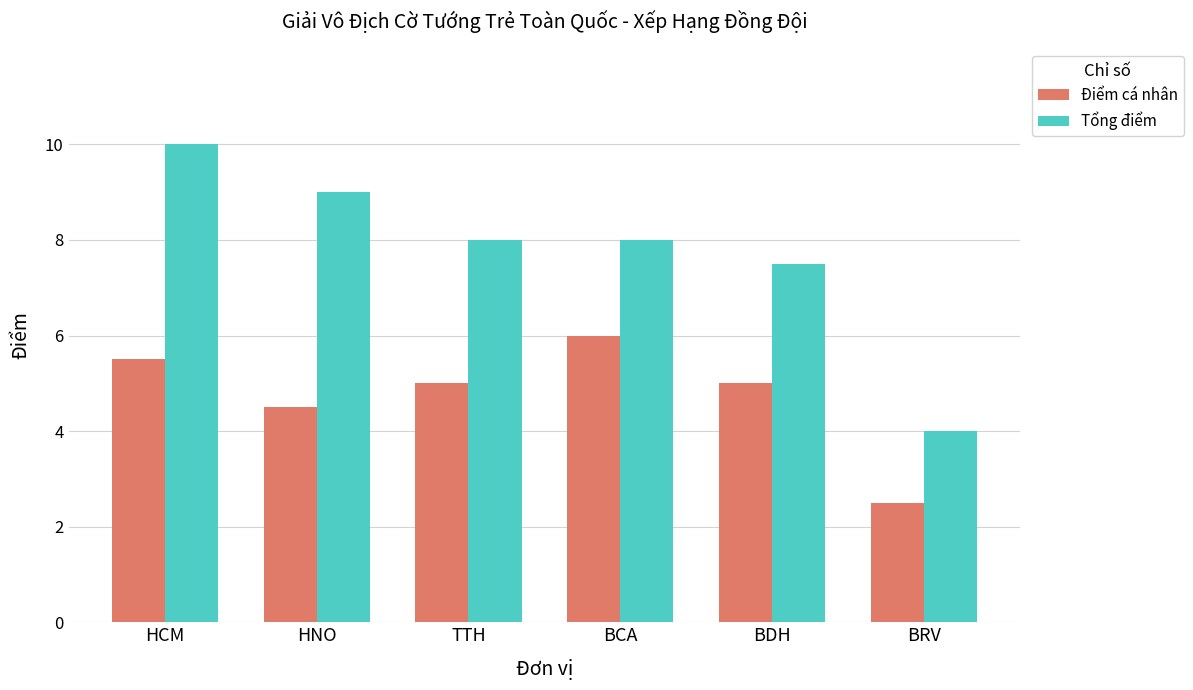

What position from the left is BRV?

6